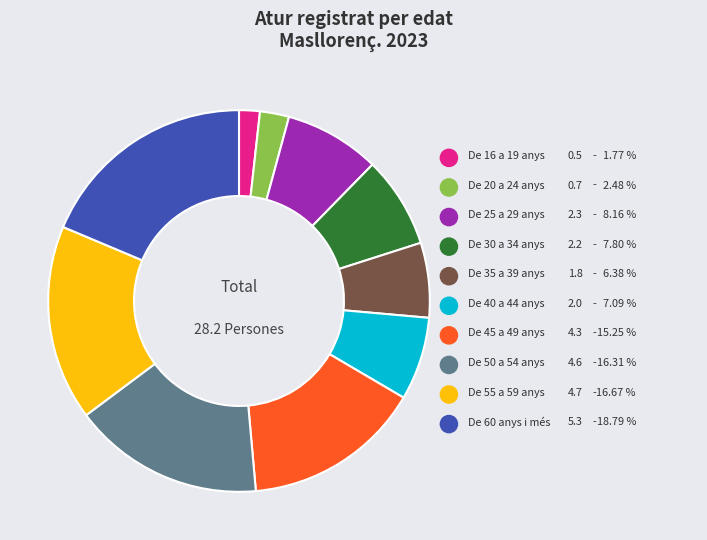

Is there any slice that represents more than half of the pie?

No